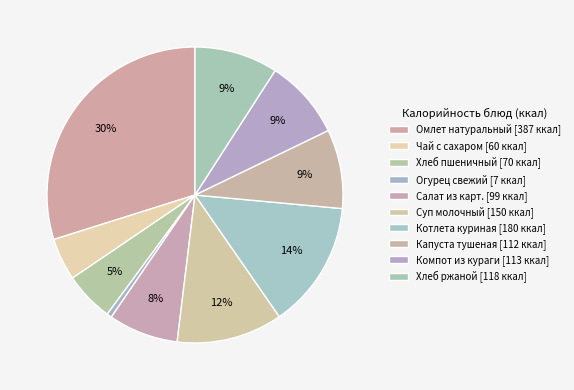

To the nearest percent, what is the difference between the Салат из карт. and Огурец свежий slice percentages?

7%